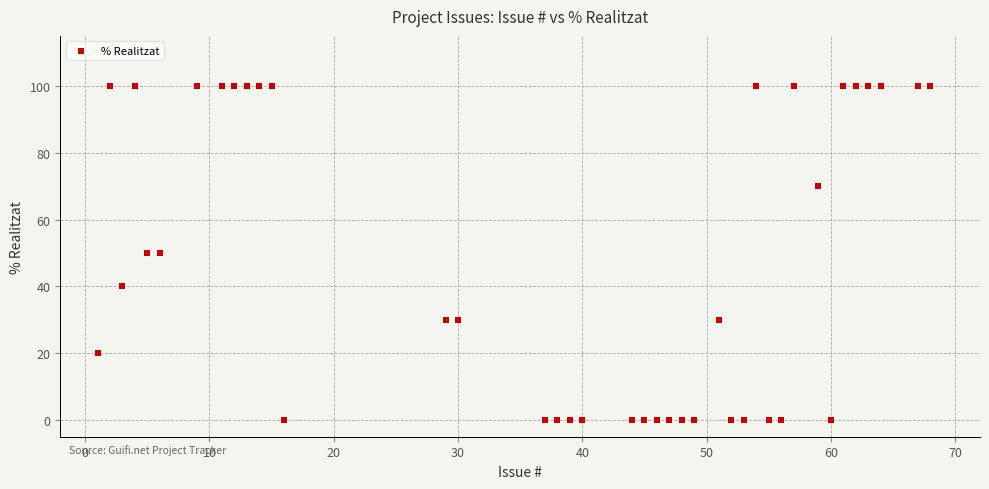

What is the range of X values (max minus min)?

67